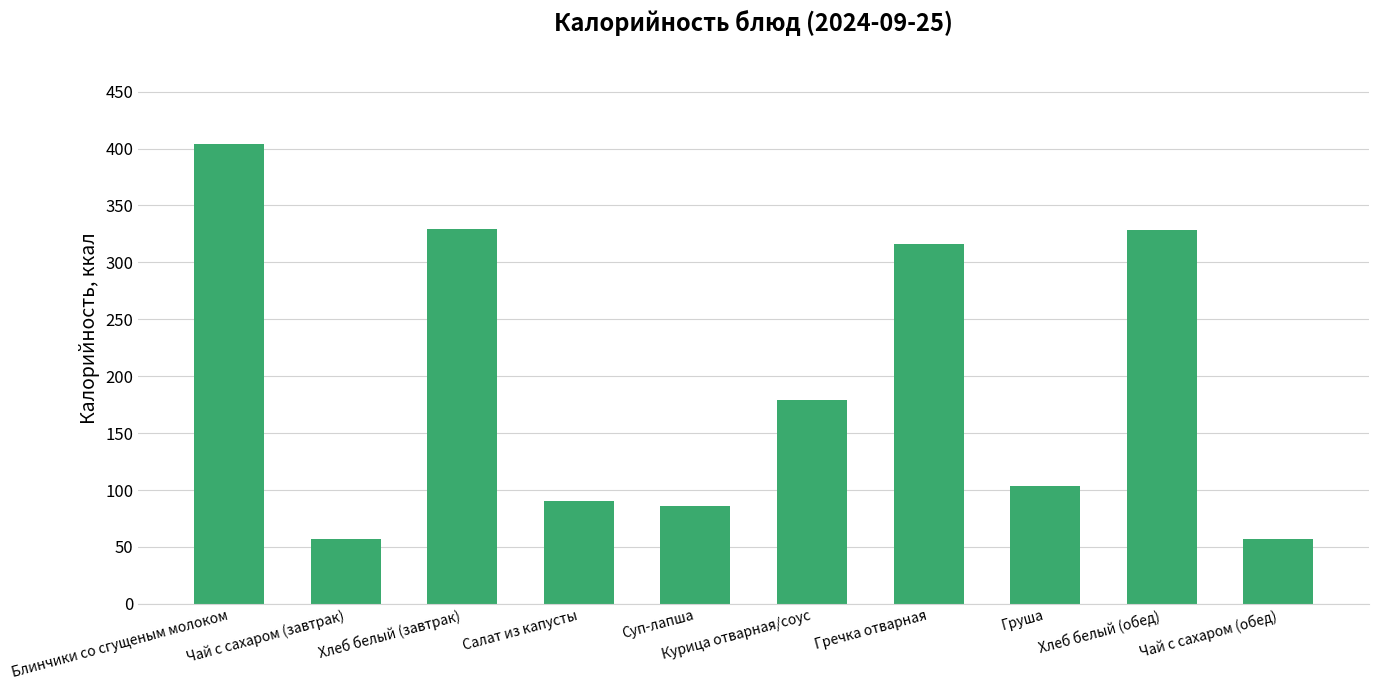

Between Салат из капусты and Хлеб белый (завтрак), which is larger?

Хлеб белый (завтрак)